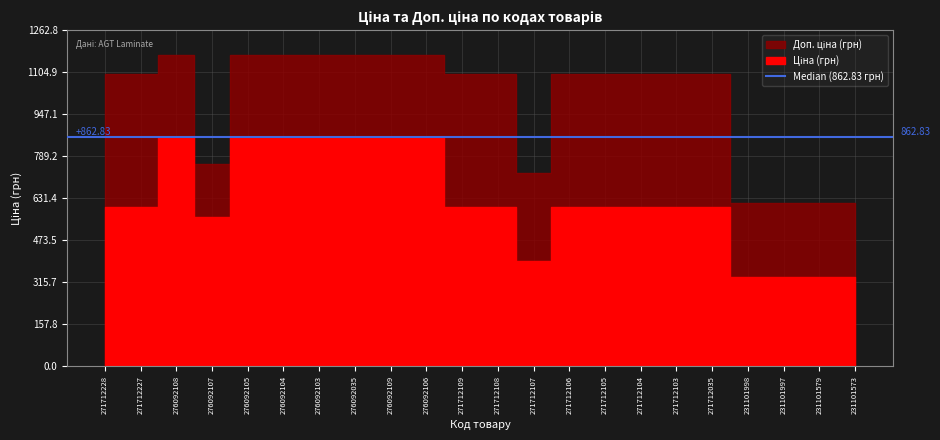

Rank the series at 271712105 from highest to lowest value.

Доп. ціна, Ціна